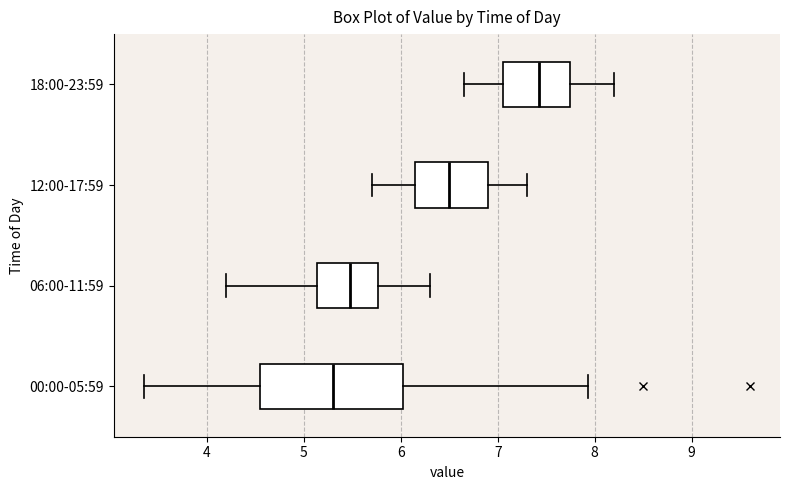

Reading bottom to top, read every box against the x-axis: the position of its median line, the range the box covers, and the ends of its whiskers. The values are not printed on the chart, so give them approximately, as read against the axis.

00:00-05:59: median 5.3, box 4.5 to 6.0, whiskers 3.4 to 7.9
06:00-11:59: median 5.5, box 5.1 to 5.8, whiskers 4.2 to 6.3
12:00-17:59: median 6.5, box 6.2 to 6.9, whiskers 5.7 to 7.3
18:00-23:59: median 7.4, box 7.1 to 7.8, whiskers 6.7 to 8.2